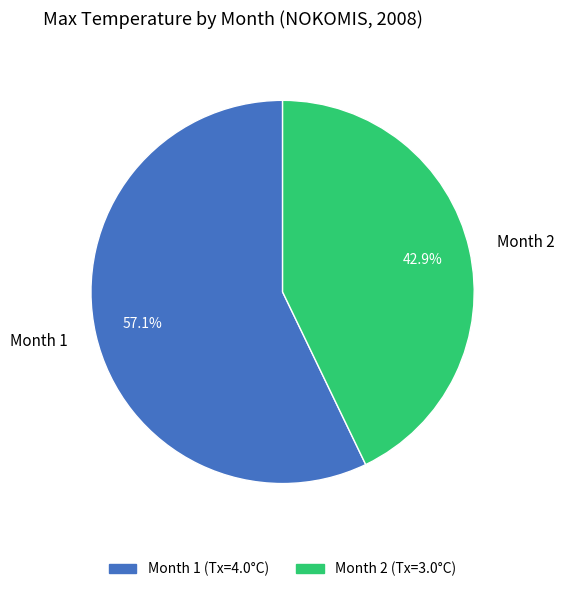

What is the smallest slice in the pie chart?

Month 2